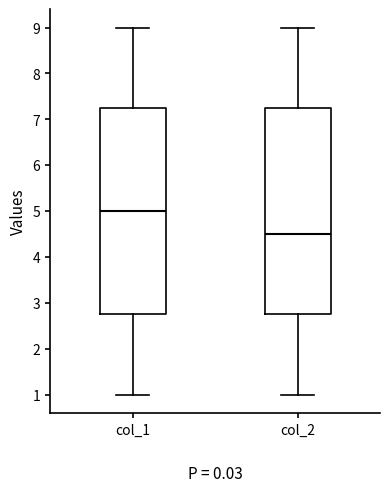

Where is the upper edge of the box for col_1 on the y-axis? The values are not printed on the chart, so give them approximately, as read against the axis.

7.3